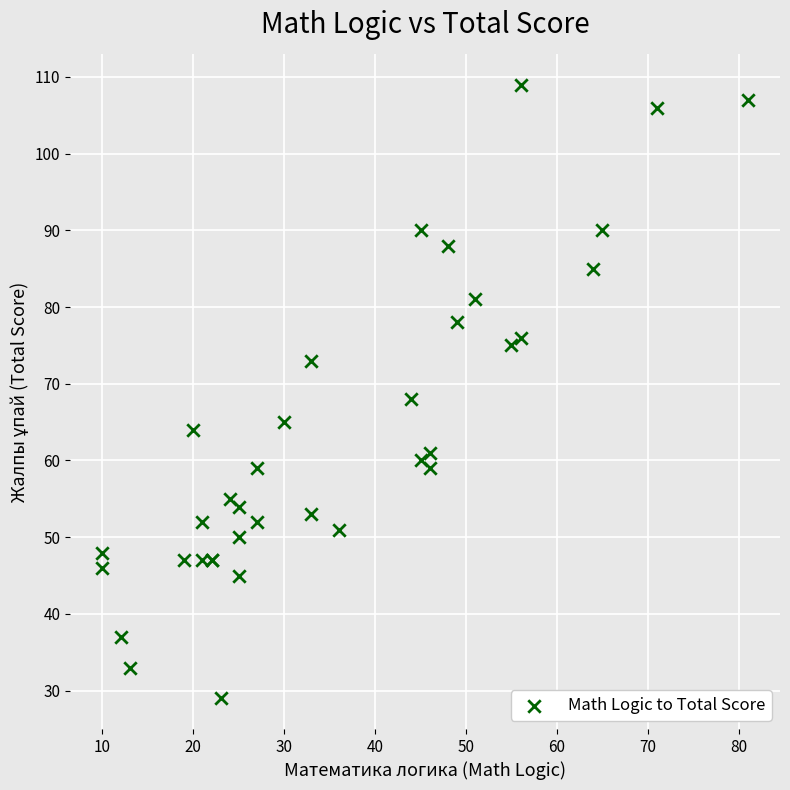

What Y value in the scatter plot is closest to 69?

68